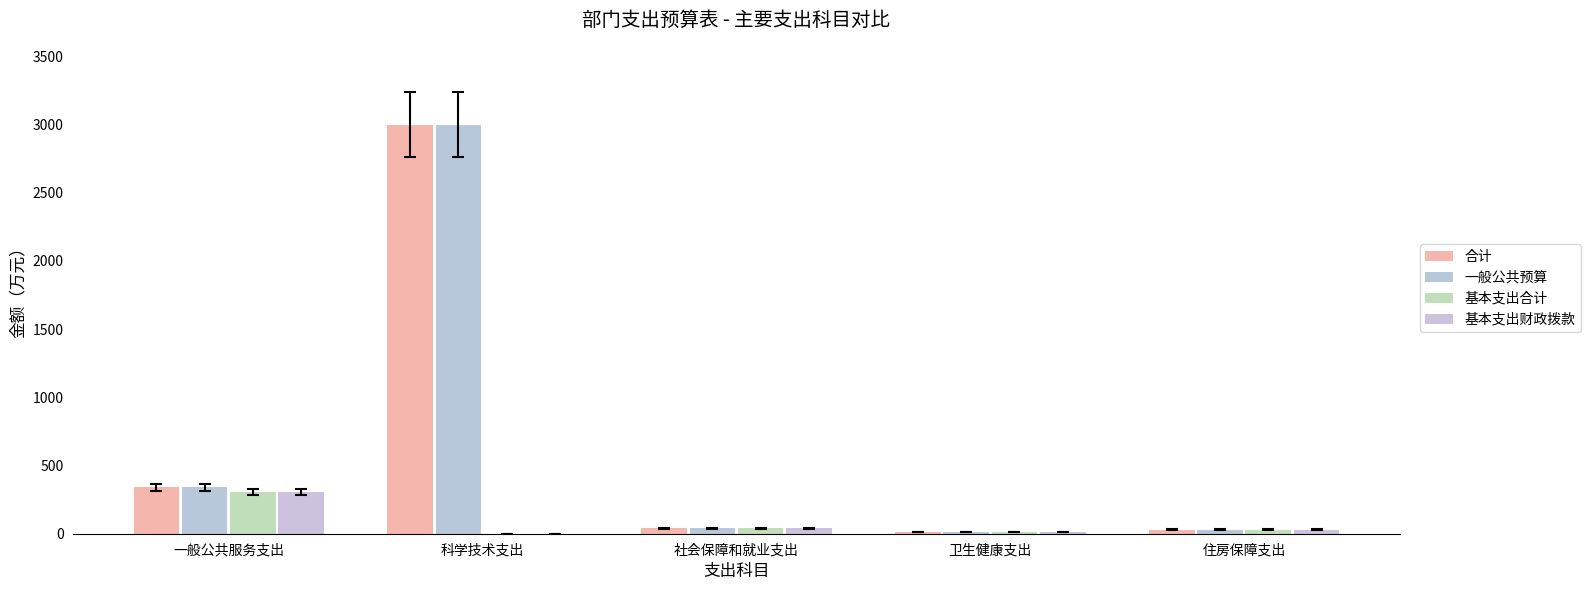

Where does the 一般公共预算 series first go above 38?

一般公共服务支出